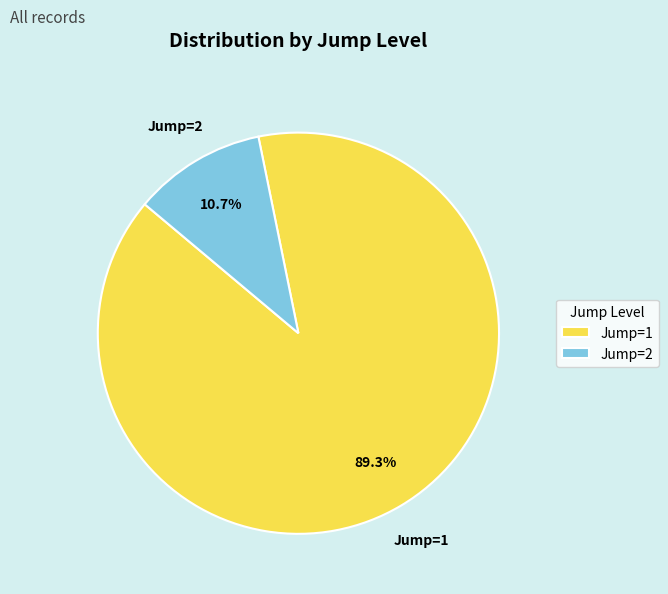

What percentage do Jump=2 and Jump=1 together represent?

100.0%